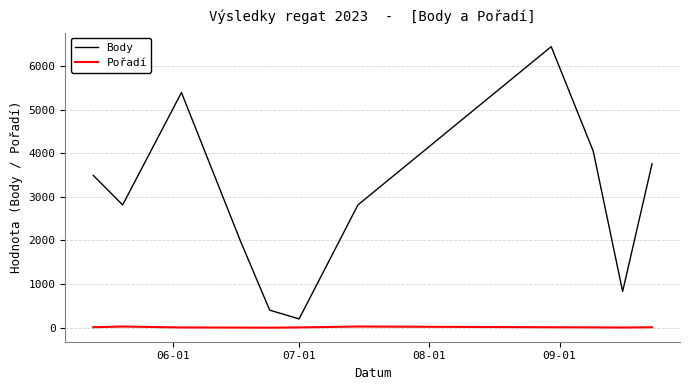

Which series has the largest total across all categories?

Body